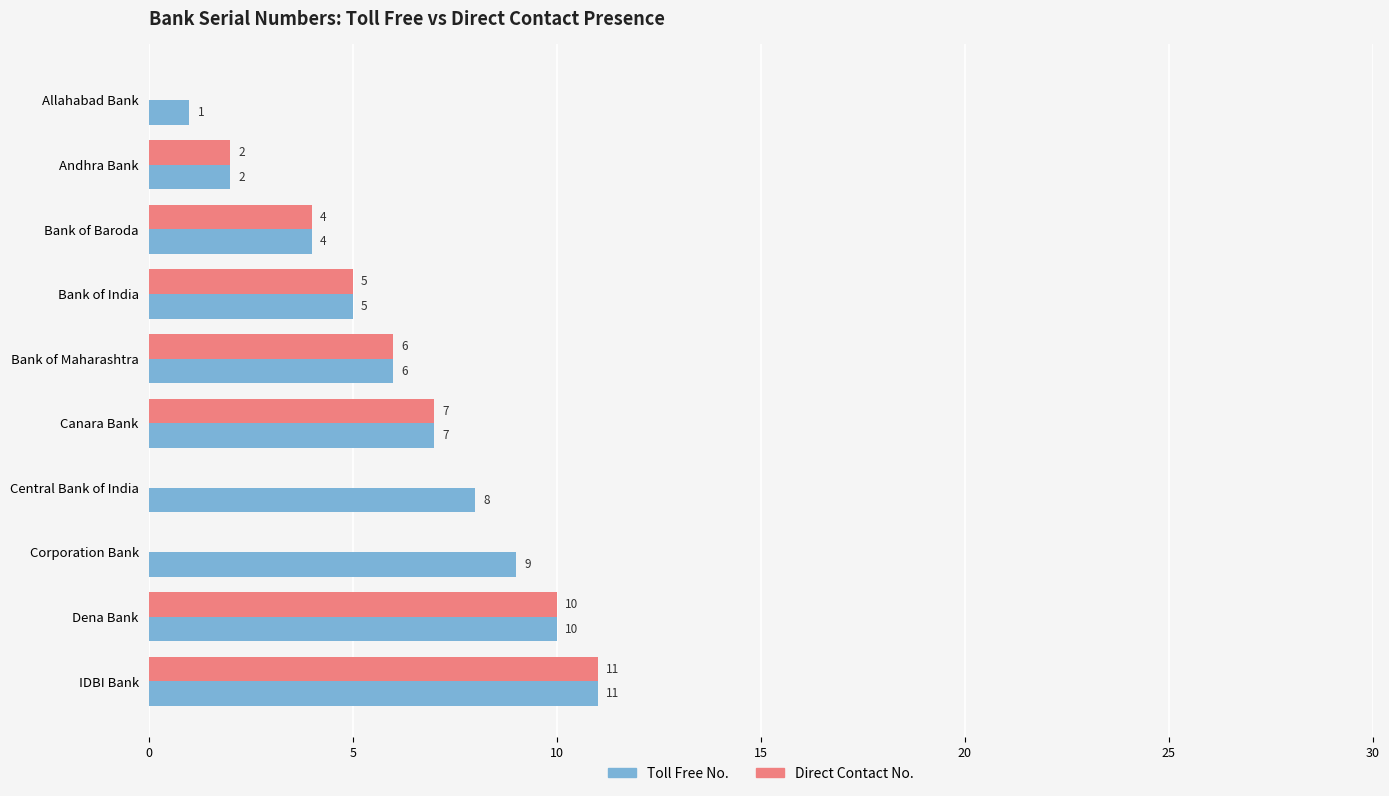

What is the total value across all series at IDBI Bank?

22